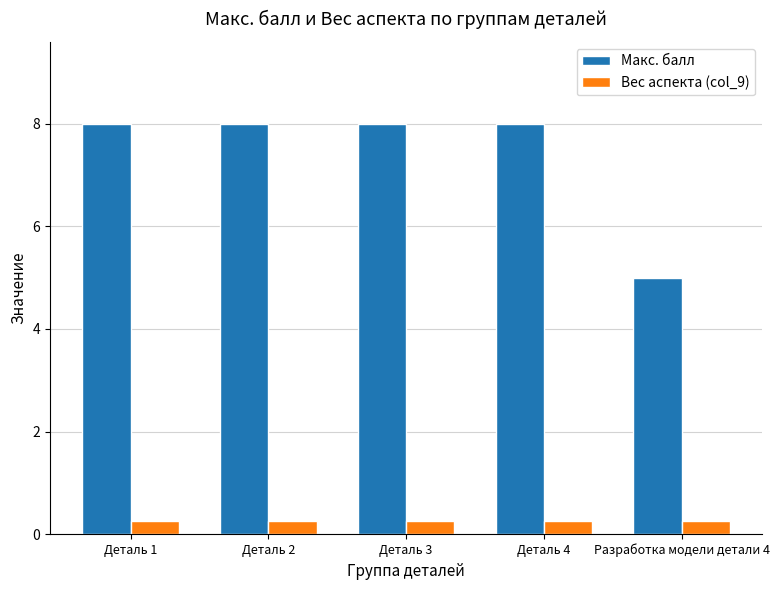

Which series has the largest range (max minus min)?

Макс. балл